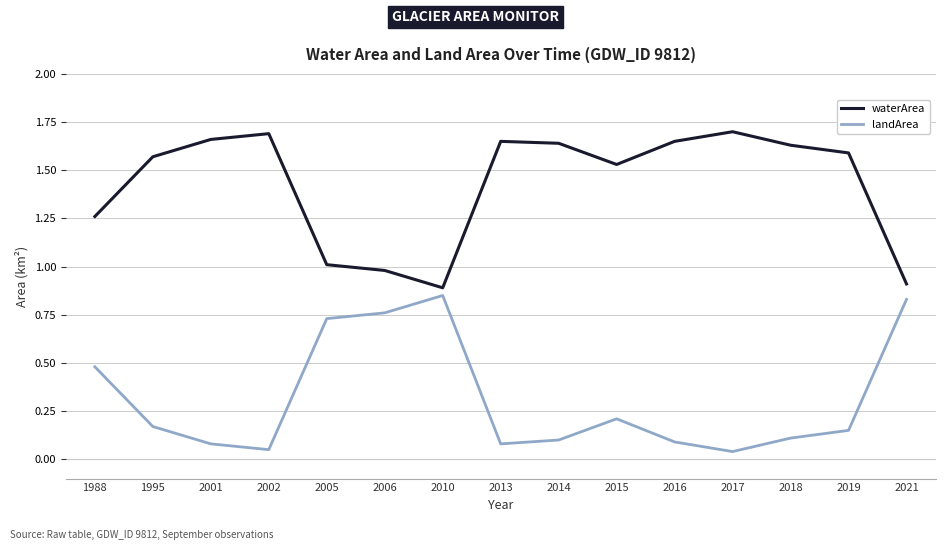

True or false: landArea and waterArea cross at least once.

False